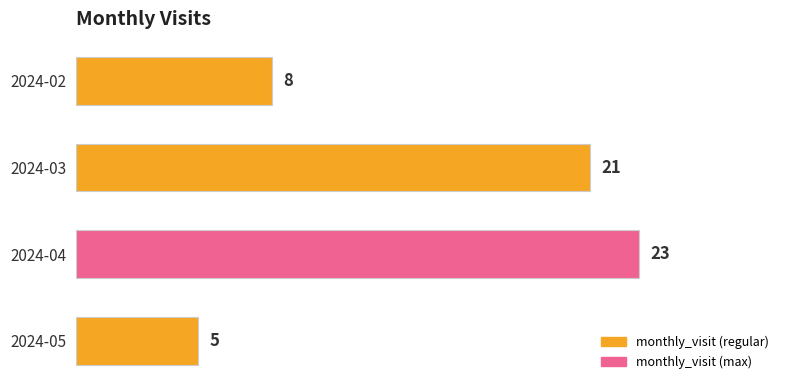

What is the smallest value displayed?

5